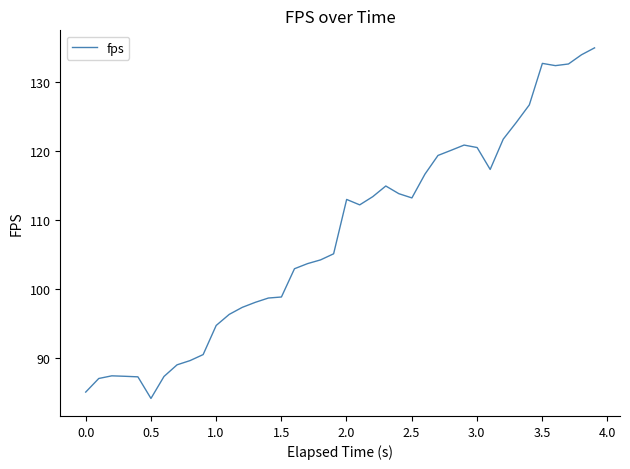

What is the greatest value displayed?

135.0